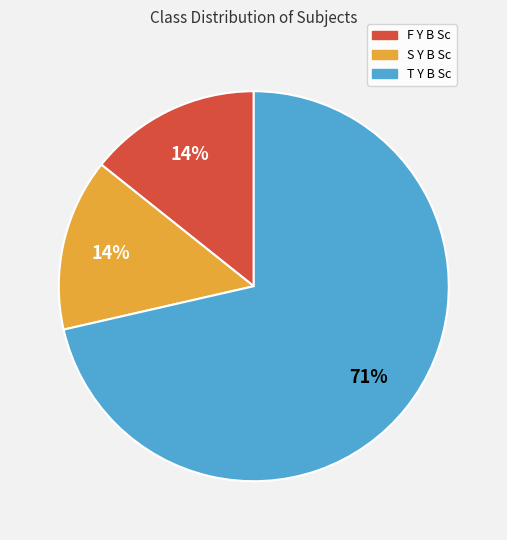

Which slice is the largest?

T Y B Sc